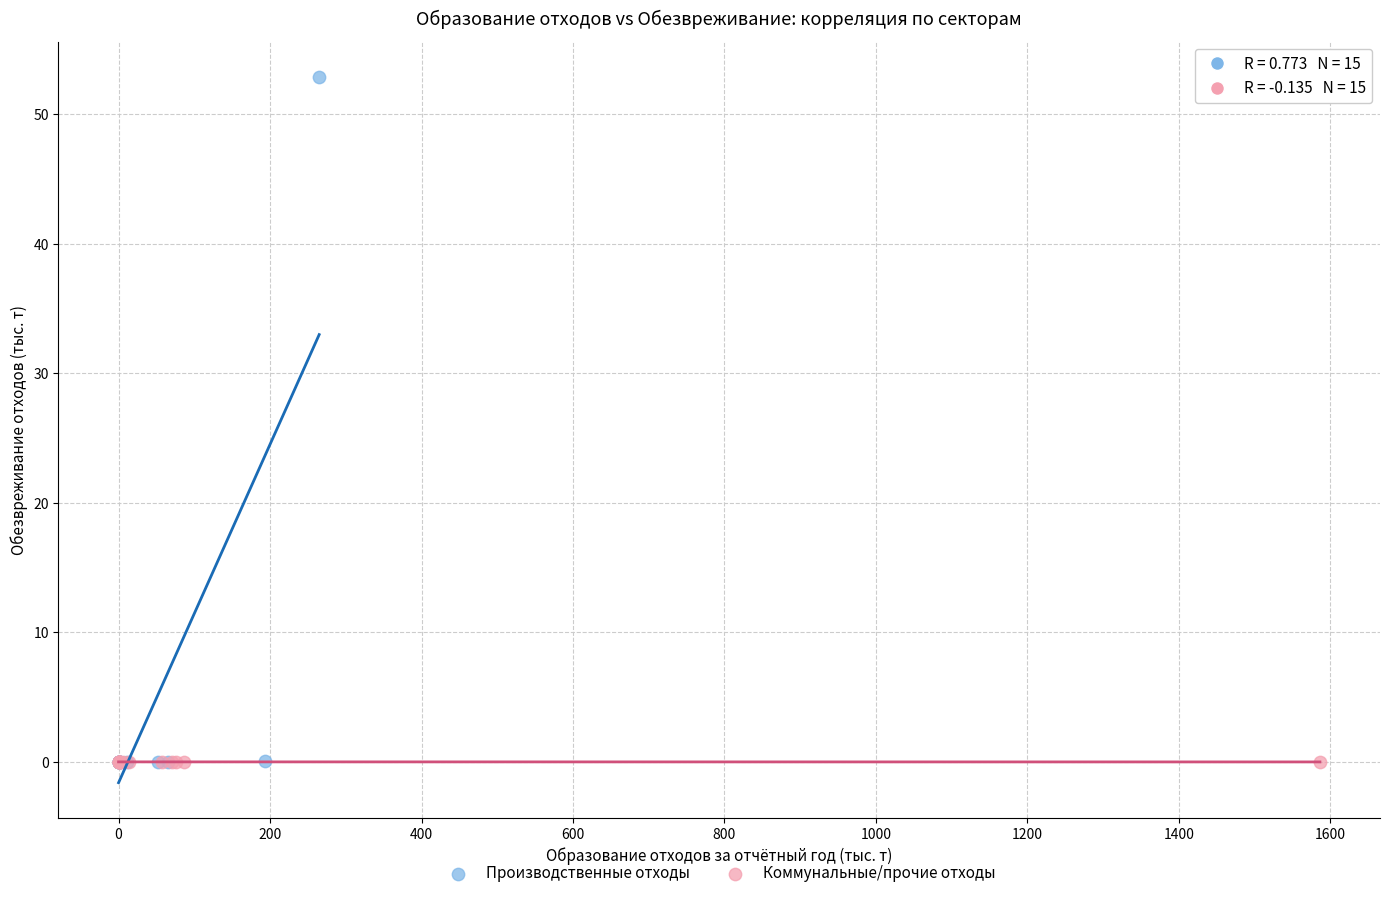

Which series has the widest spread of Y values?

Производственные отходы